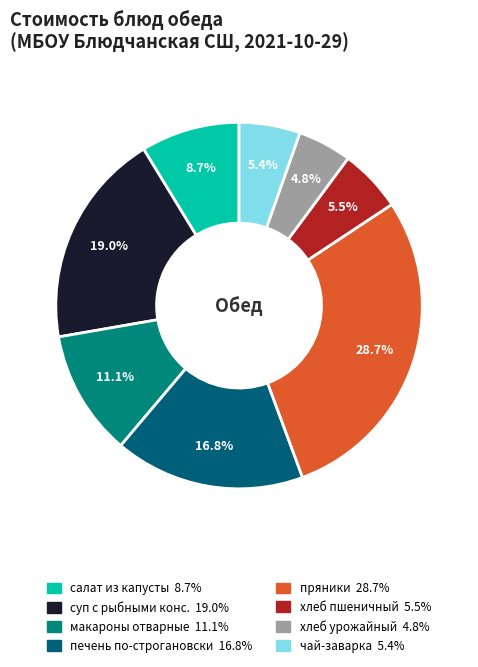

To the nearest percent, what is the difference between the largest and smallest slice percentages?

24%